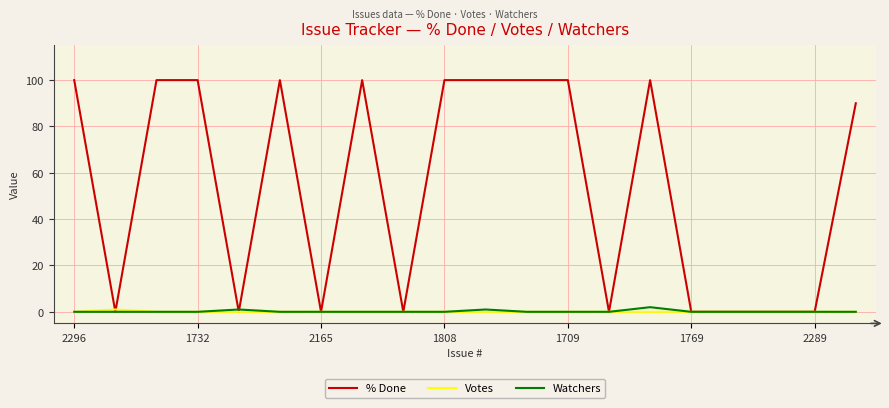

Which series has the widest spread of values?

% Done